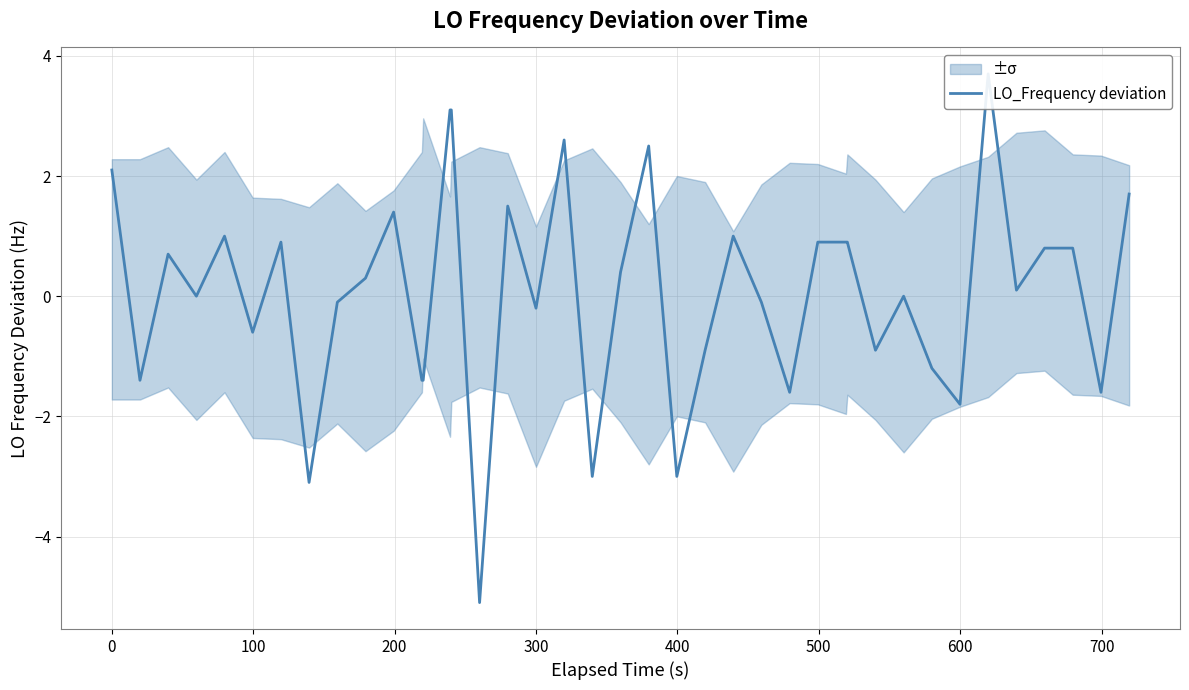

How many data points does each series have?

40